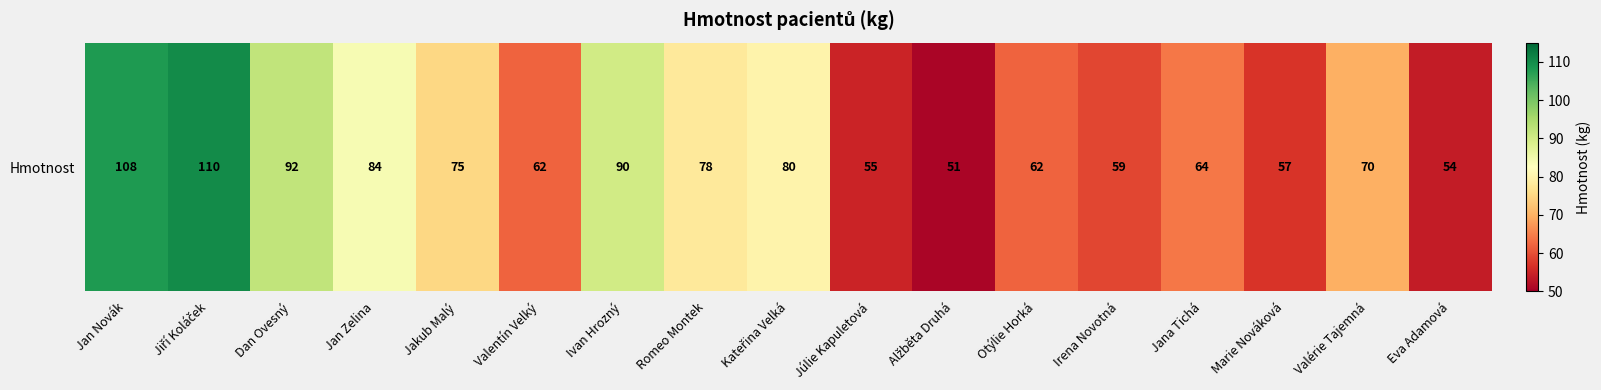

Is it true that the value at Jan Novák is 166?

False